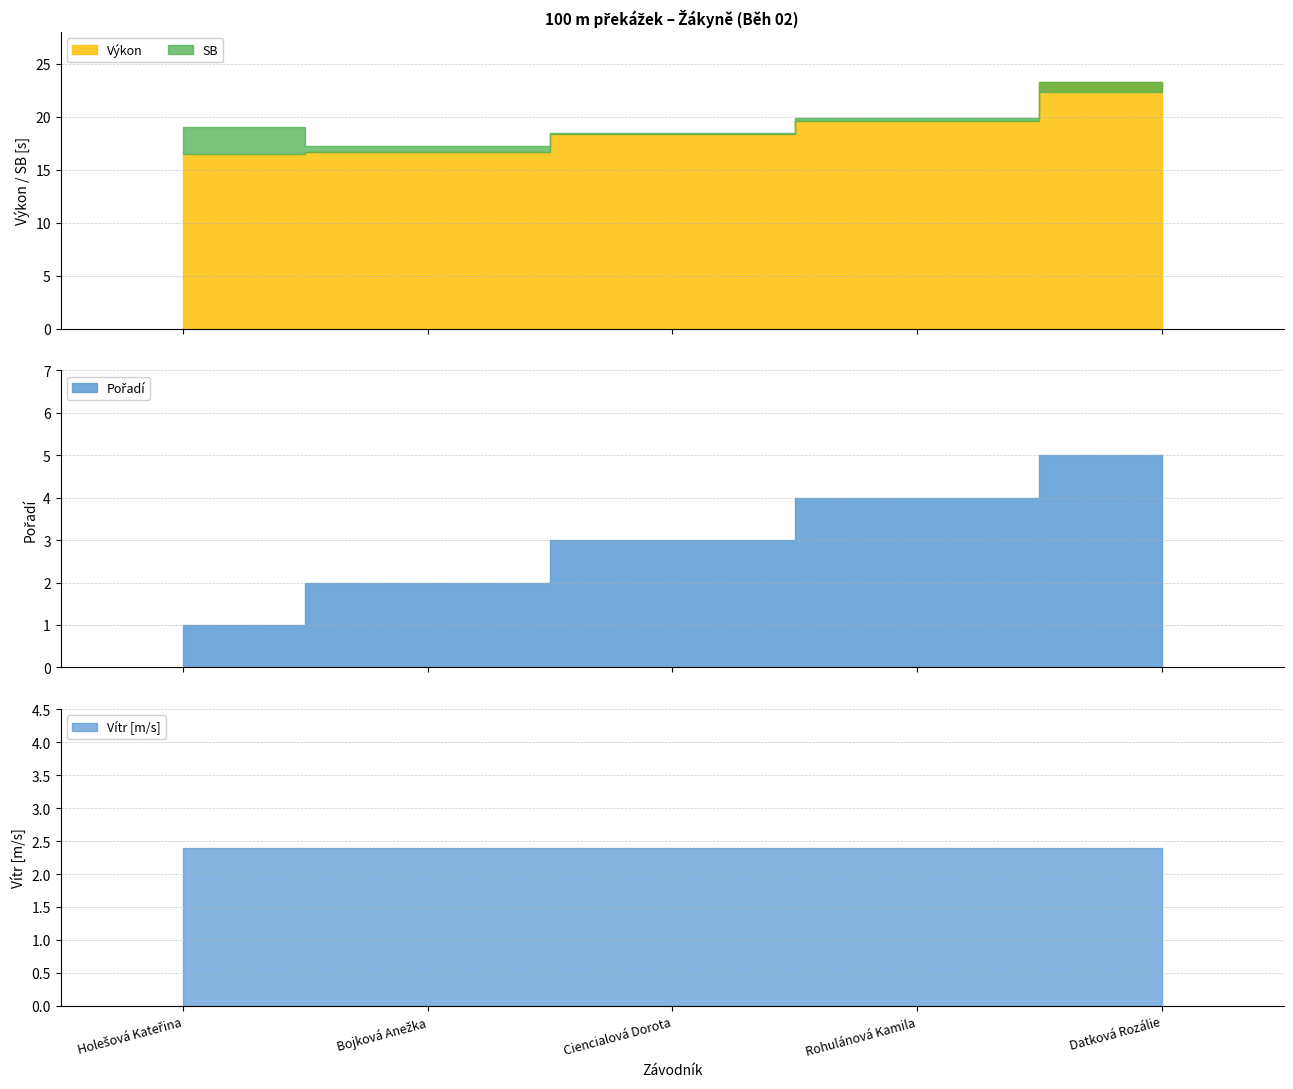

Which category has the lowest value across all series?

Holešová Kateřina